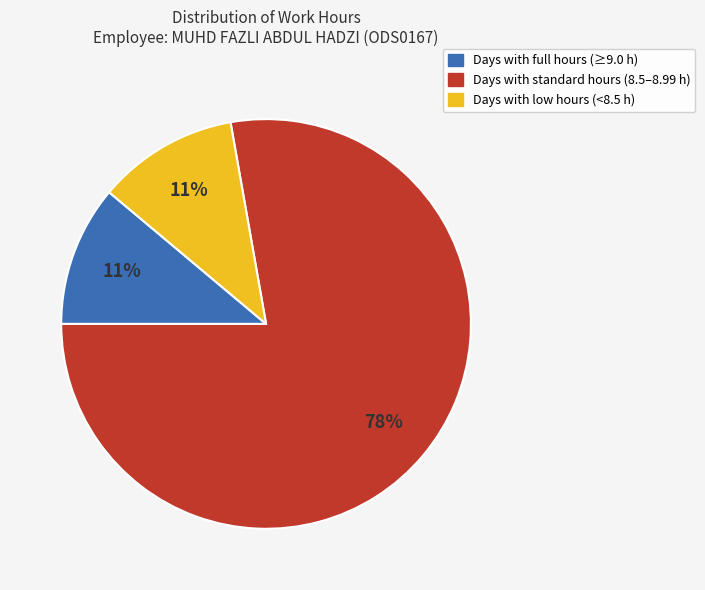

To the nearest percent, what is the difference between the largest and smallest slice percentages?

67%